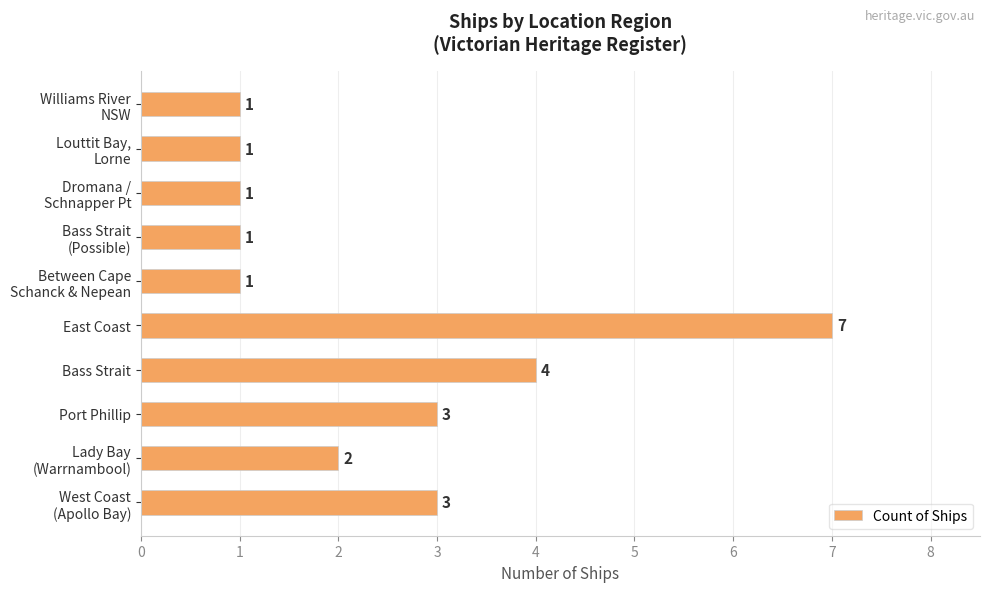

What is the greatest value displayed?

7